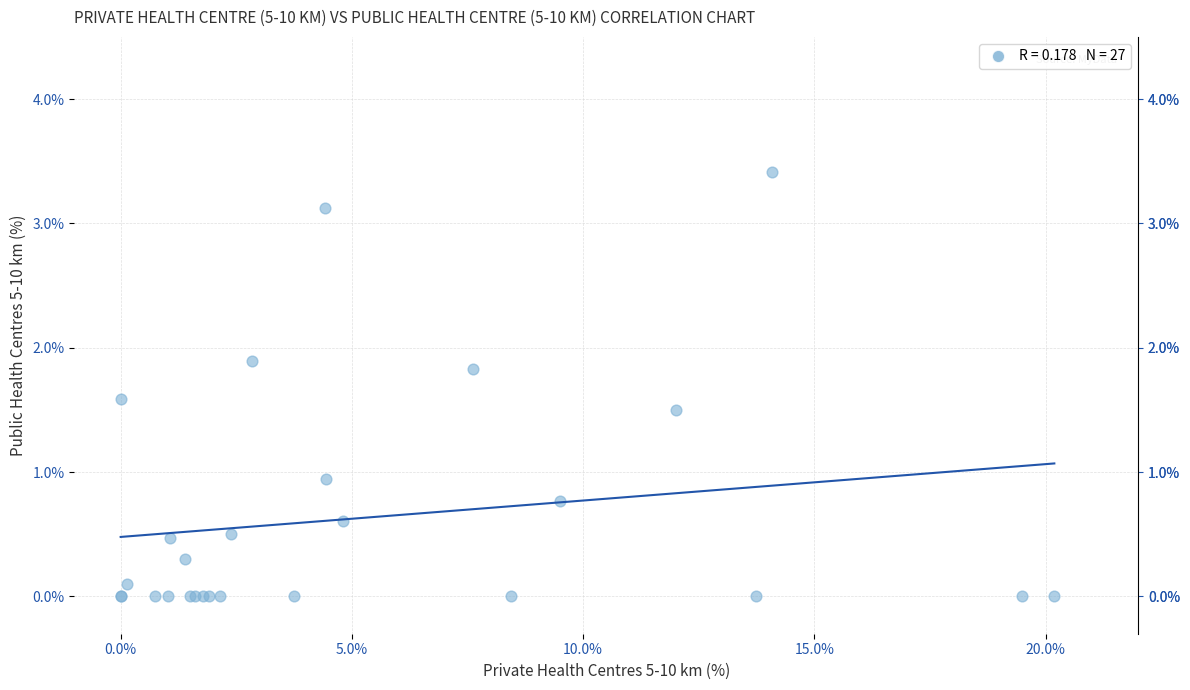

What Y value in the scatter plot is closest to 1?

0.9